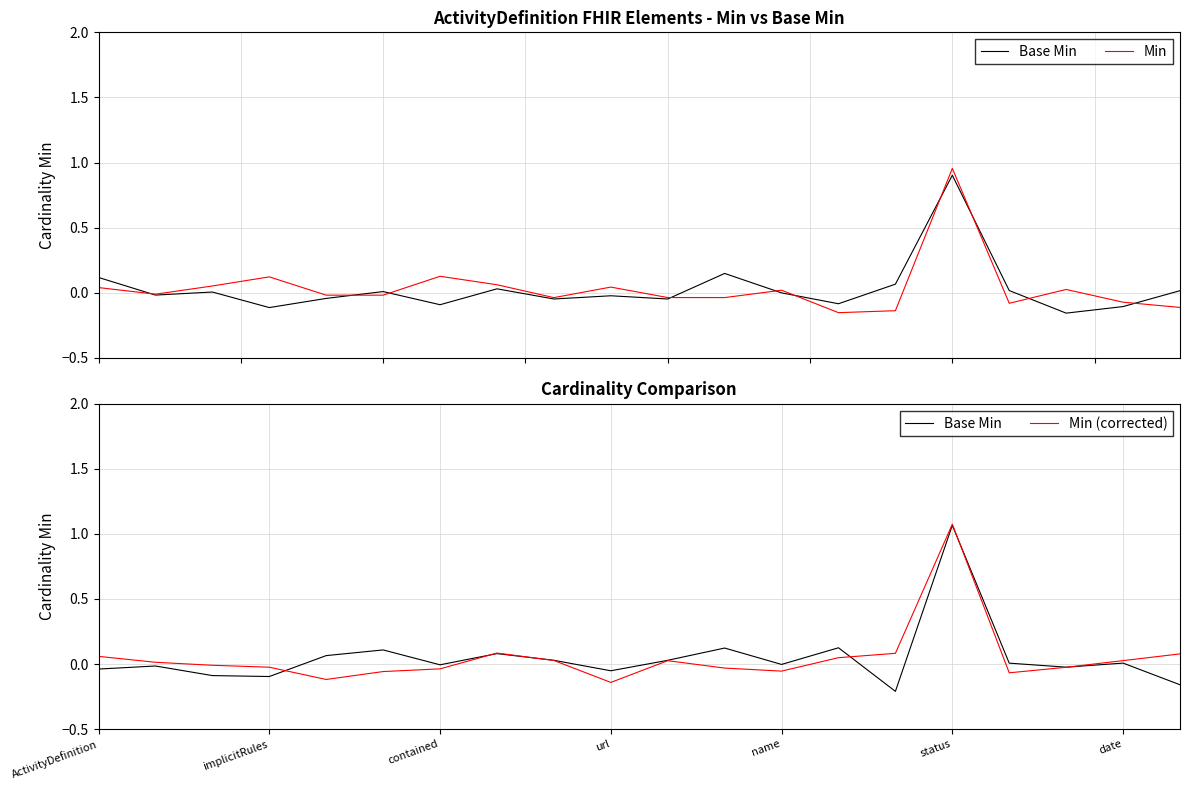

How many negative values does the Min (corrected) series have?

10